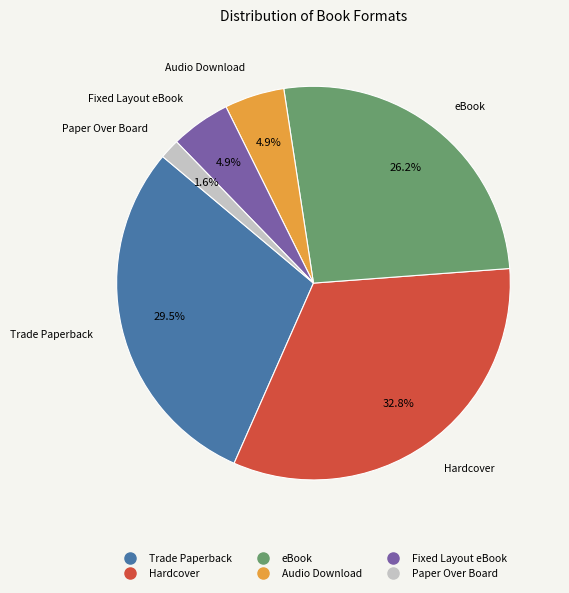

To the nearest percent, what is the average slice percentage?

17%